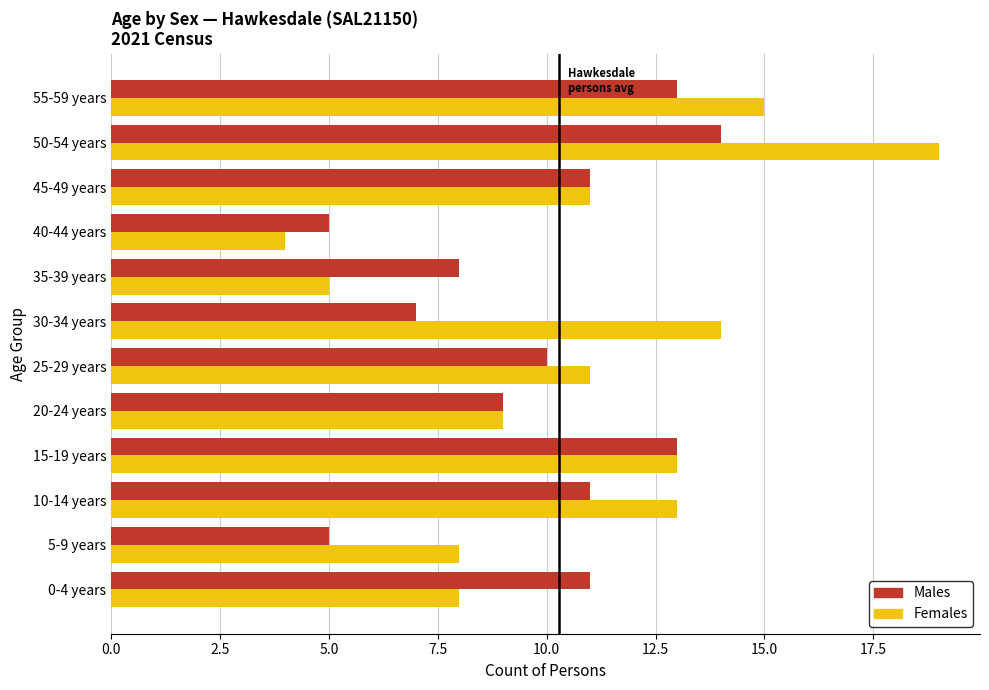

Rank the series by their maximum value, from lowest to highest.

Males, Females